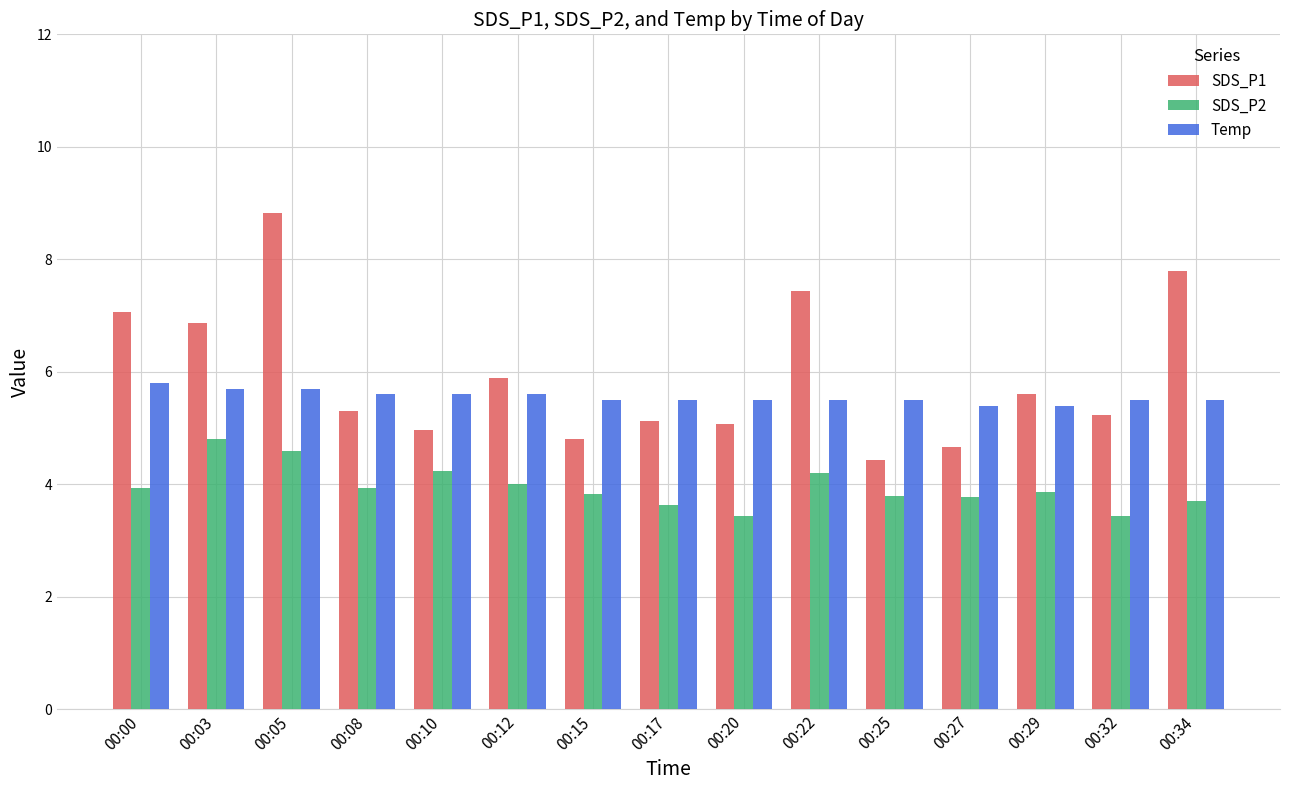

What is the smallest value displayed?

3.4